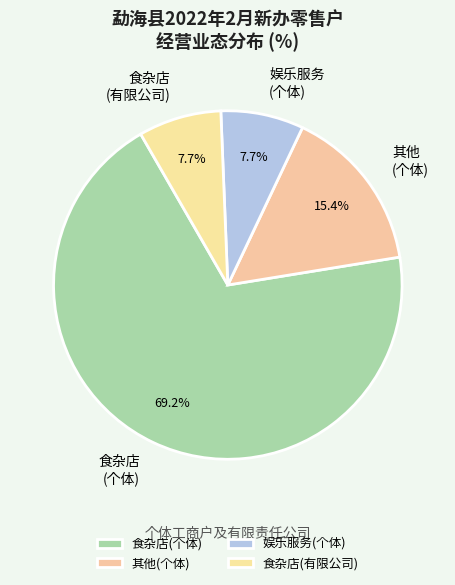

How many segments does this pie chart have?

4